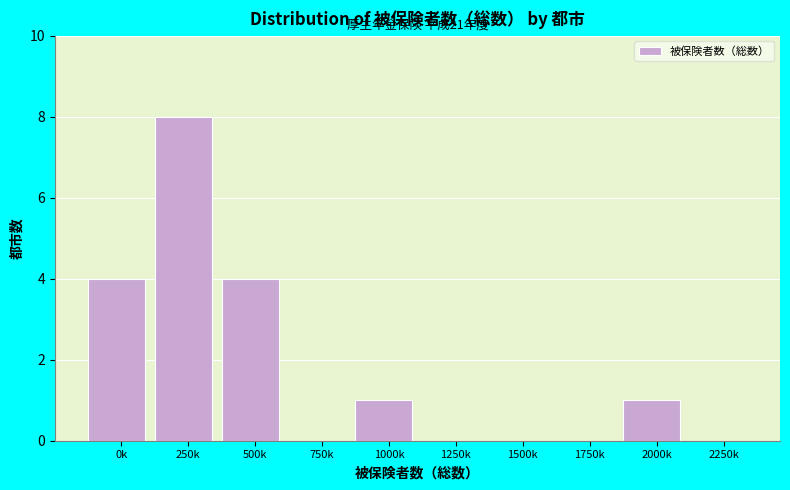

Reading left to right, transcribe all the data shown in this chart.

0k=4	250k=8	500k=4	750k=0	1000k=1	1250k=0	1500k=0	1750k=0	2000k=1	2250k=0